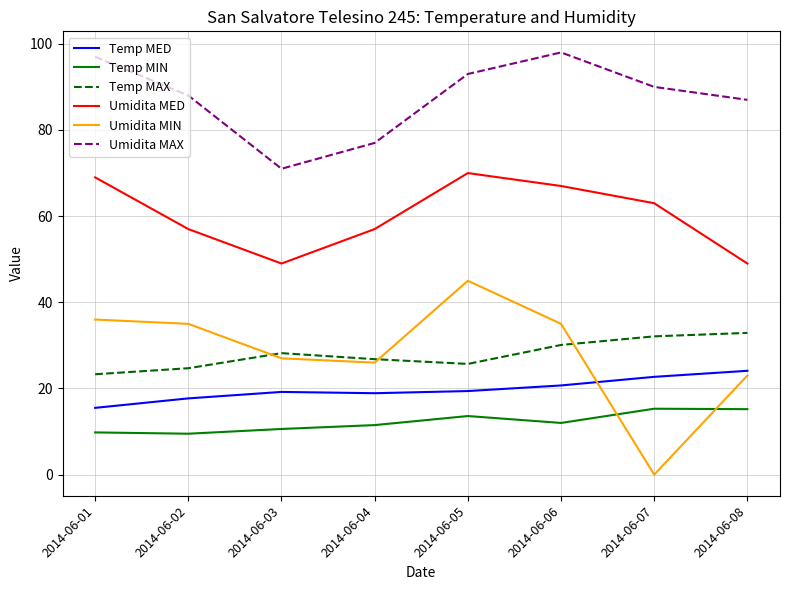

What are all the series names shown in the legend?

Temp MED, Temp MIN, Temp MAX, Umidita MED, Umidita MIN, Umidita MAX